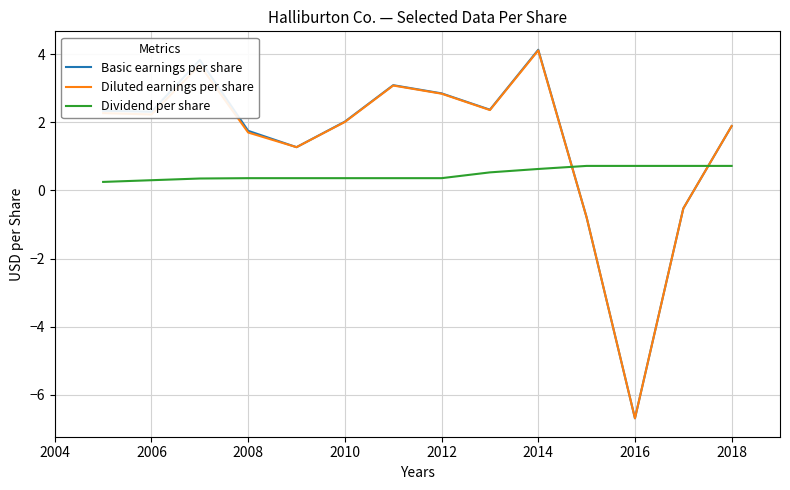

Does the chart display data point markers on the line(s)?

No